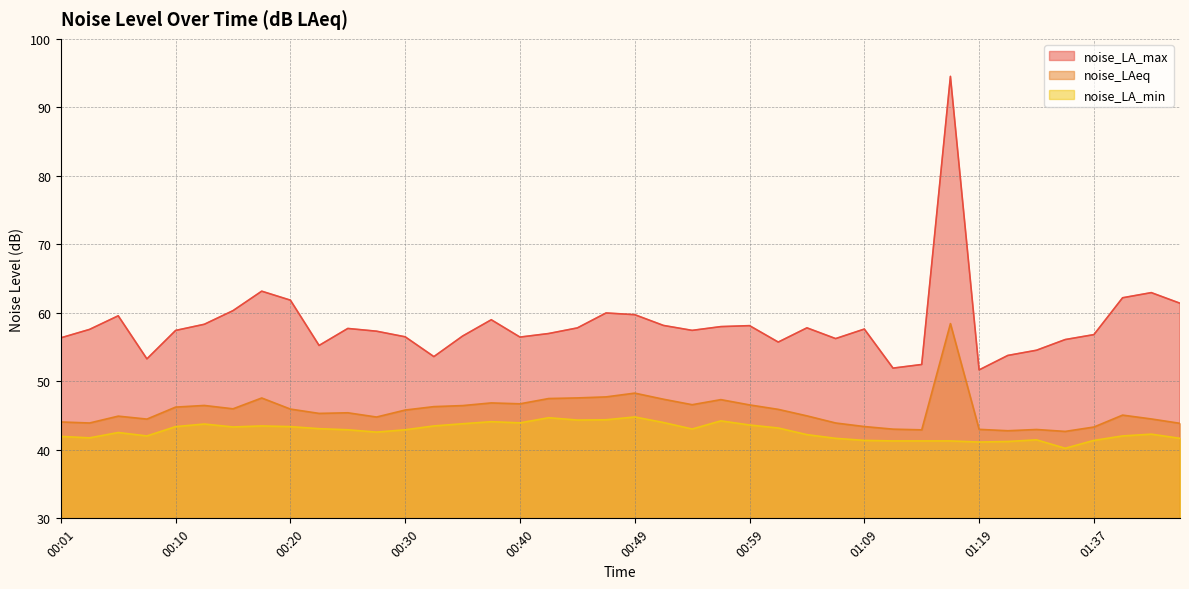

Does the chart have visible grid lines?

Yes